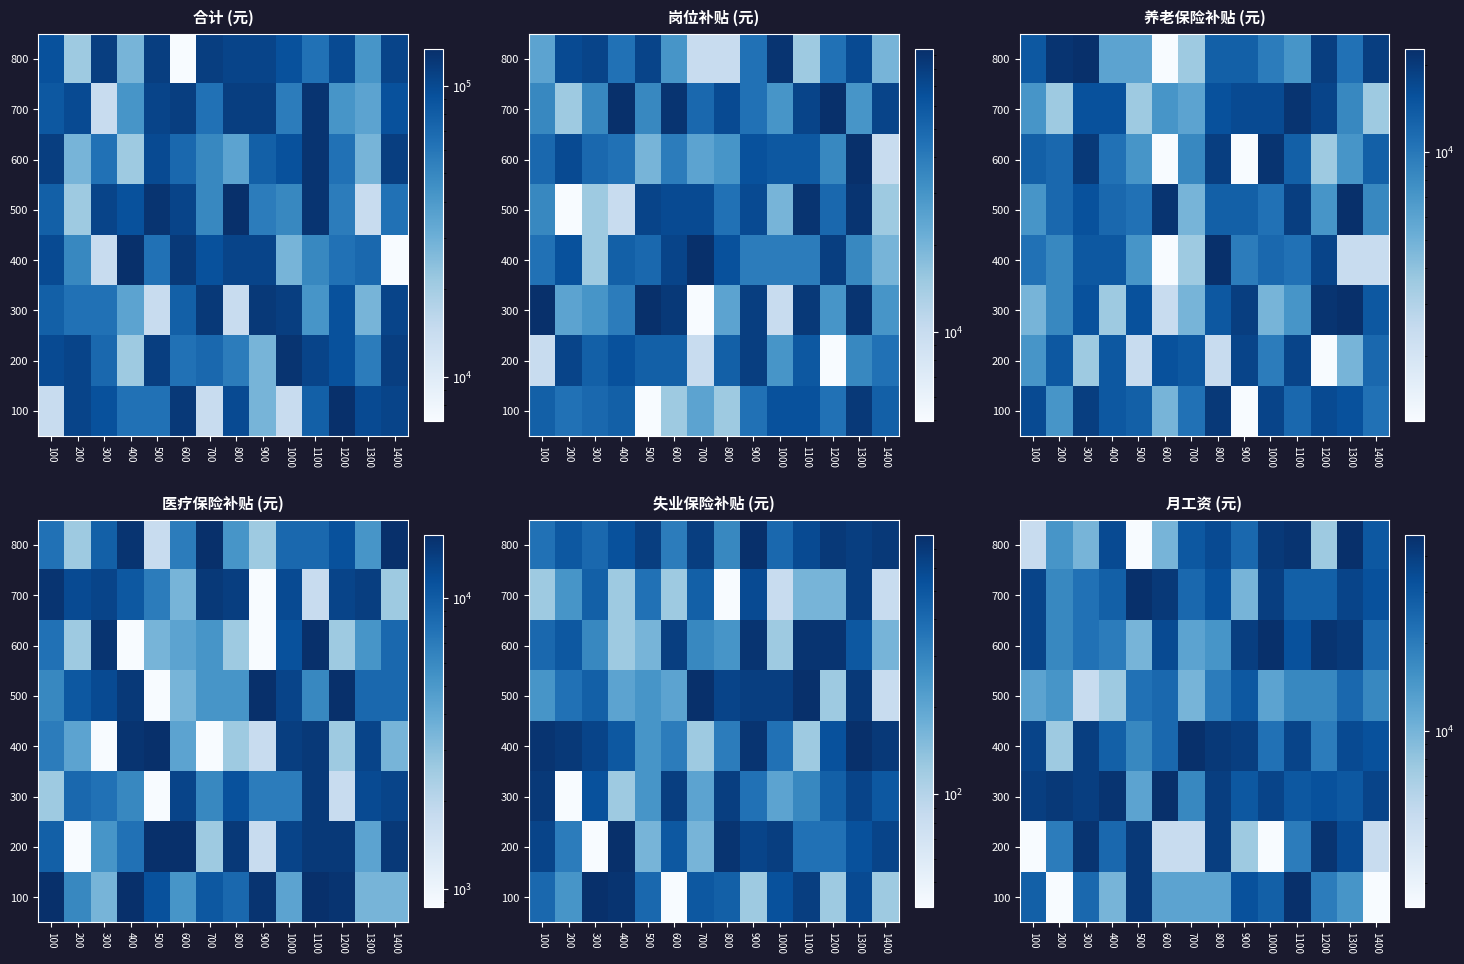

What is the minimum value shown in the chart?

2475